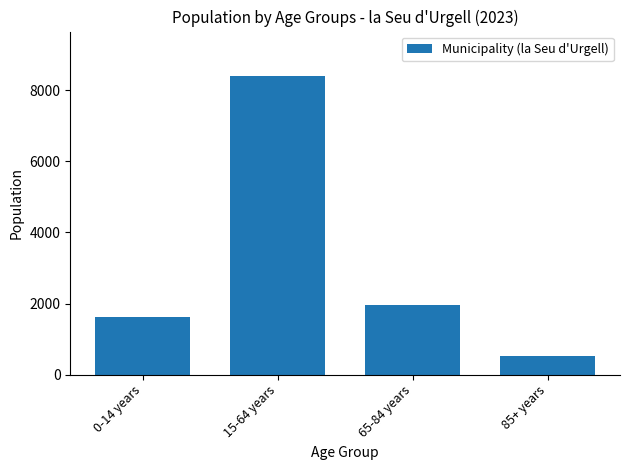

What is the value of the 3rd bar from the left?

1971